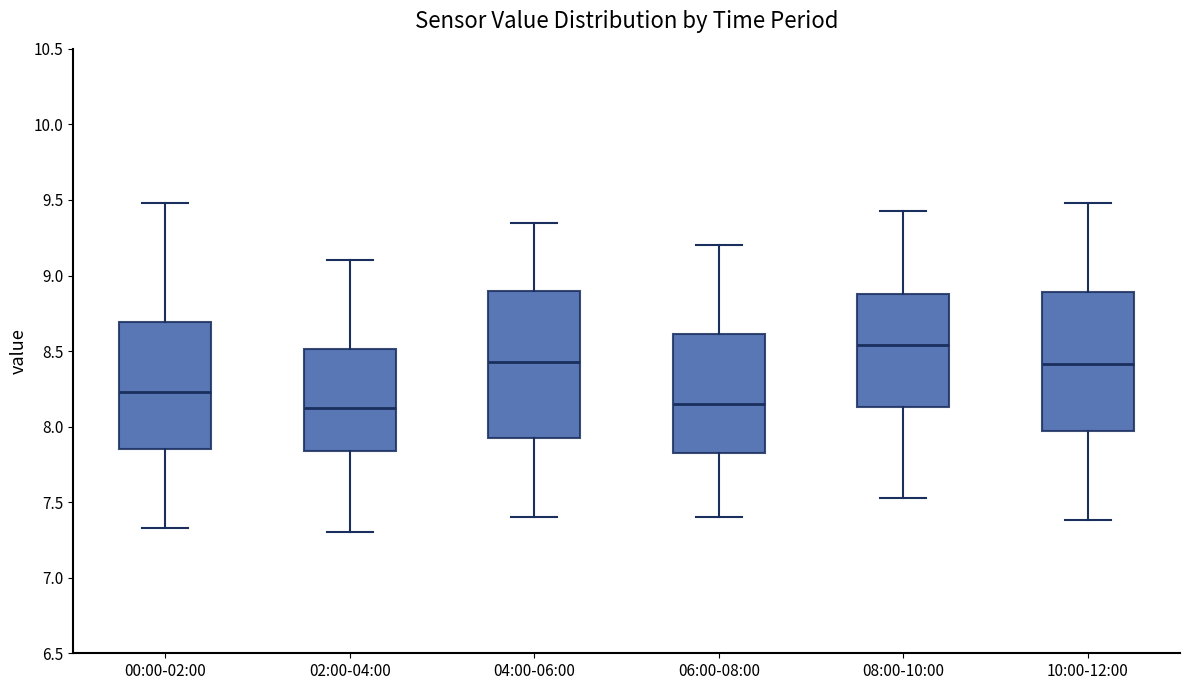

Which box has the highest median line?

08:00-10:00